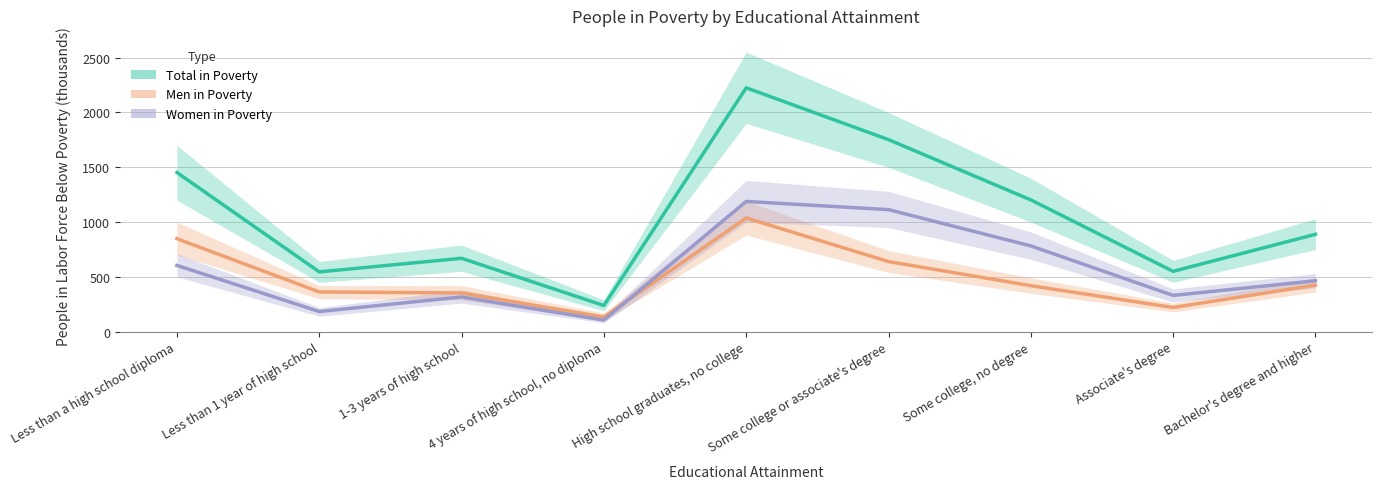

The Women in Poverty (thousands) series shows 330 at Associate's degree. True or false?

True